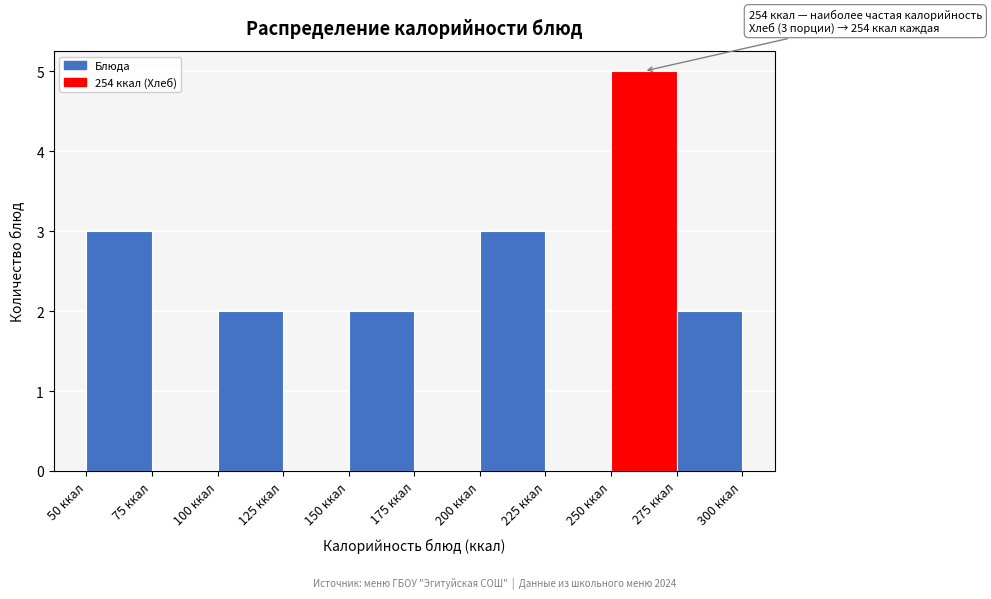

Which range on the x-axis has the tallest bar?

250 to 275